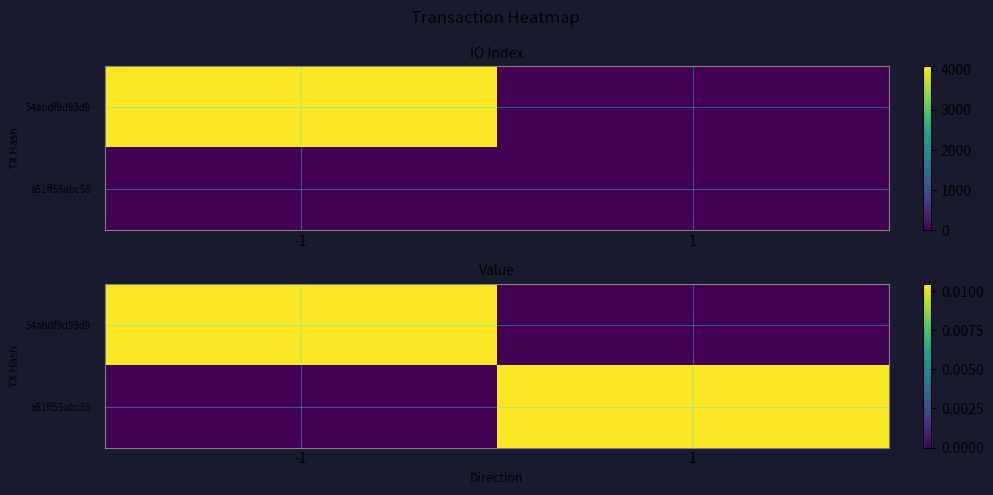

How many distinct data groups are displayed?

2